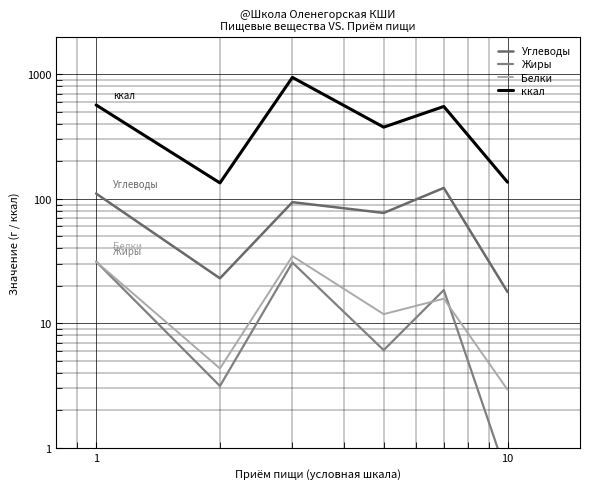

True or false: ккал and Жиры cross at least once.

False